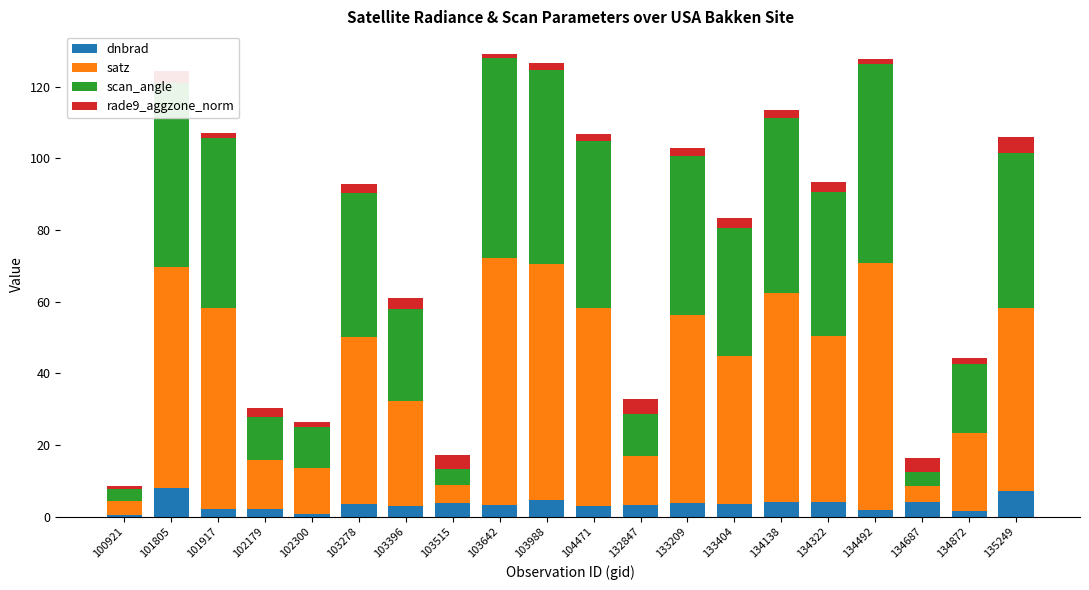

True or false: dnbrad has a value of 3.3 at 132847.

True